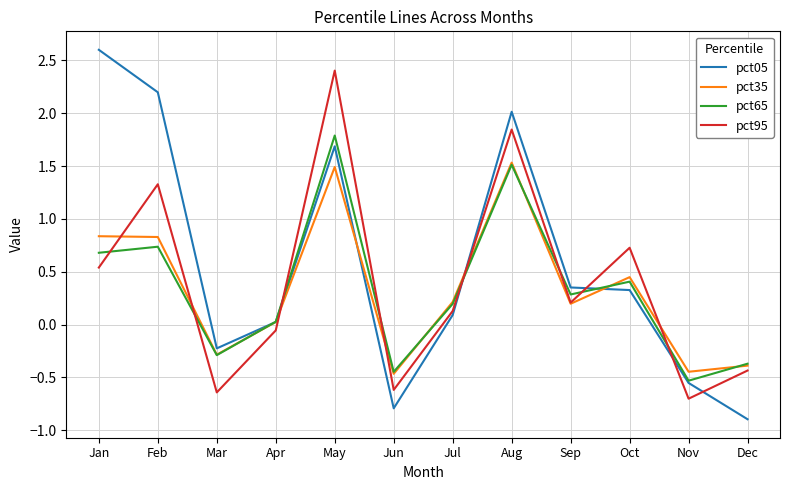

Which series has the largest total across all categories?

pct05